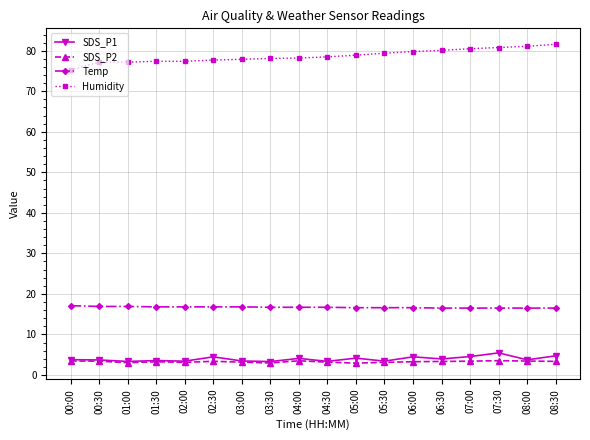

What is the smallest value displayed?

2.9